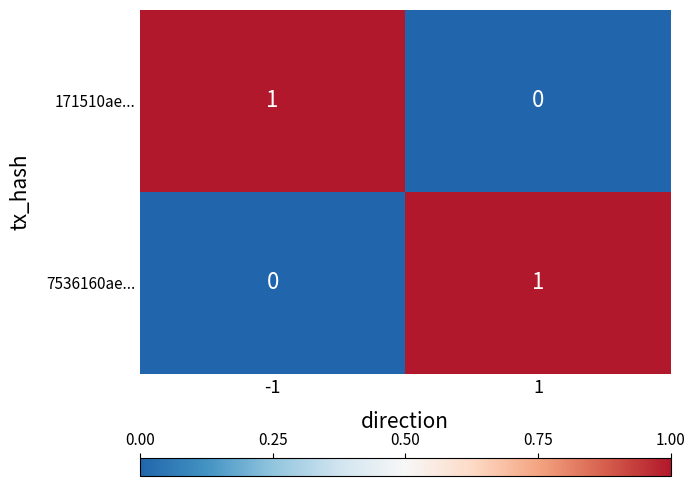

True or false: 171510ae... has a value of 2 at -1.

False